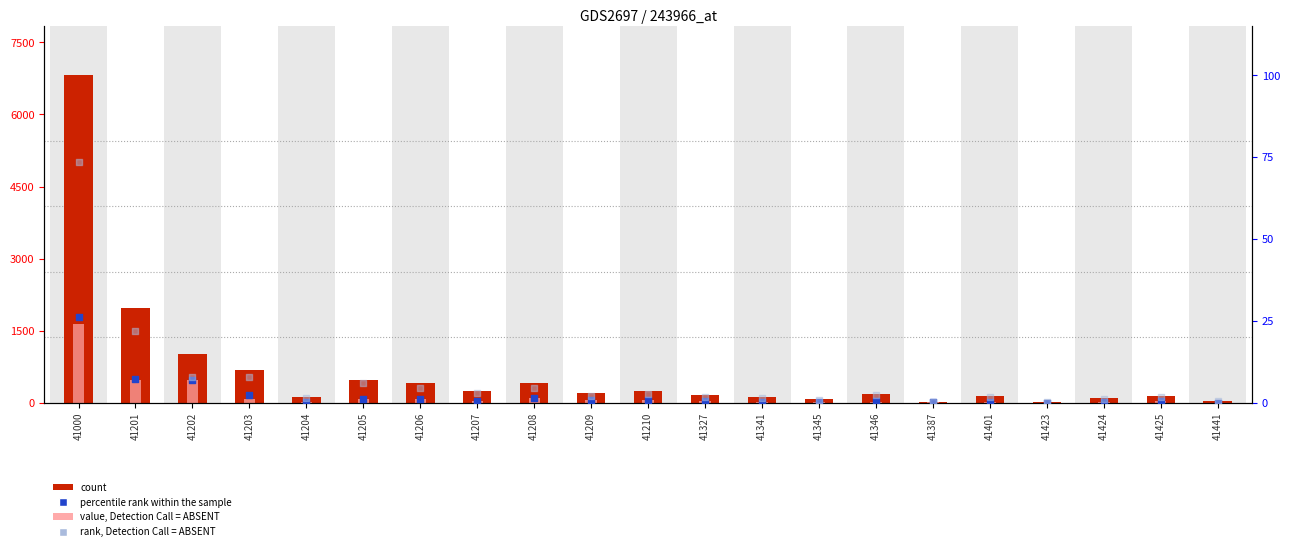

Which series contains the lowest Y value?

percentile rank within the sample